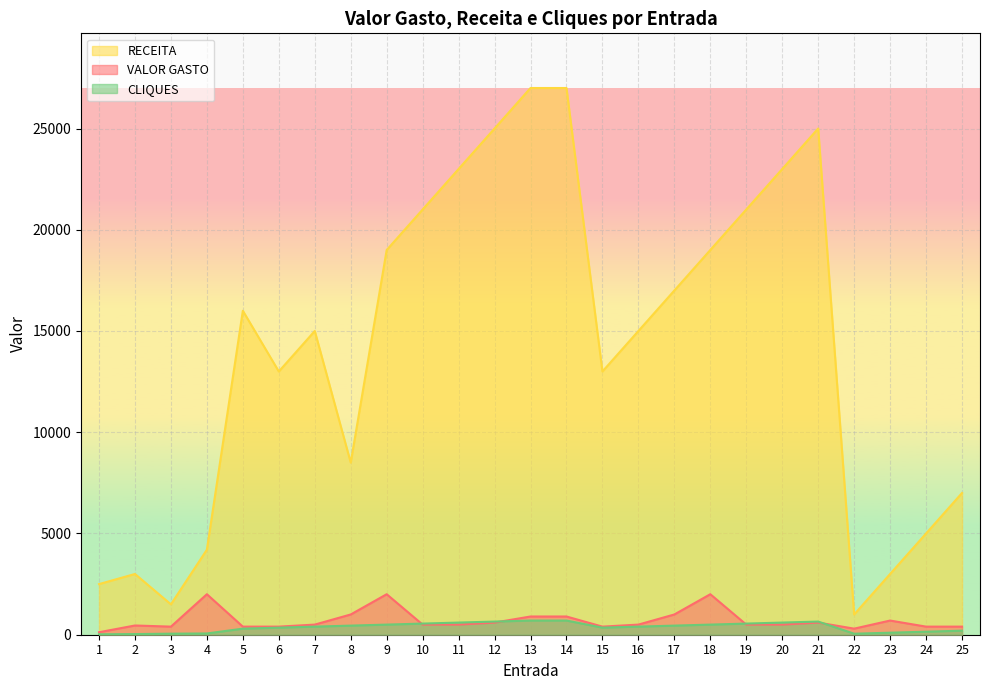

What is the lowest value of the CLIQUES series?

22